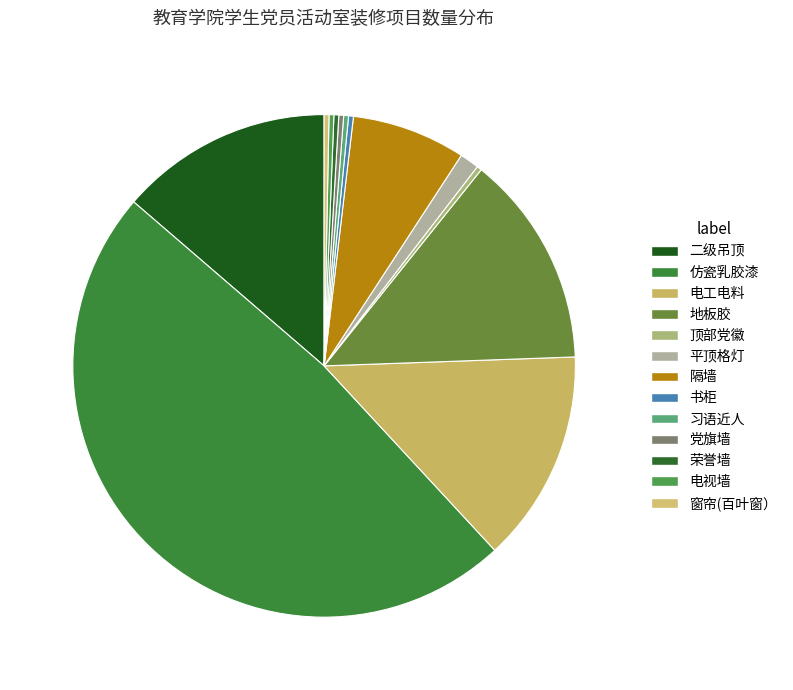

Combined, do 二级吊顶 and 隔墙 account for over 50%?

No